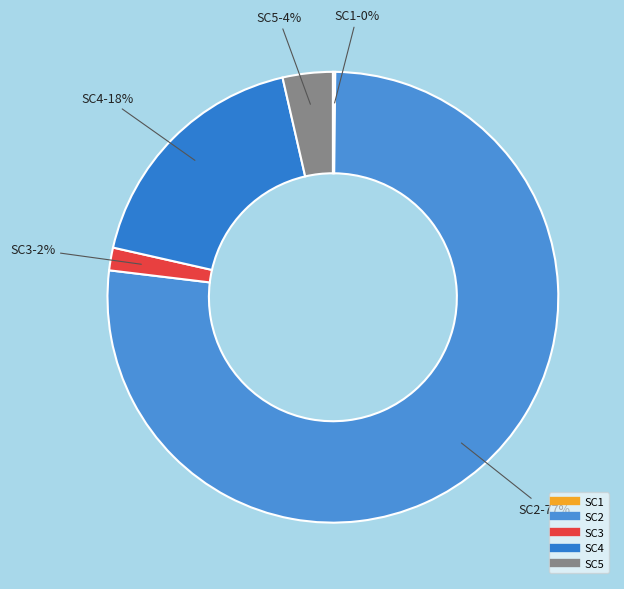

The SC3 slice represents 2% of the pie. True or false?

True